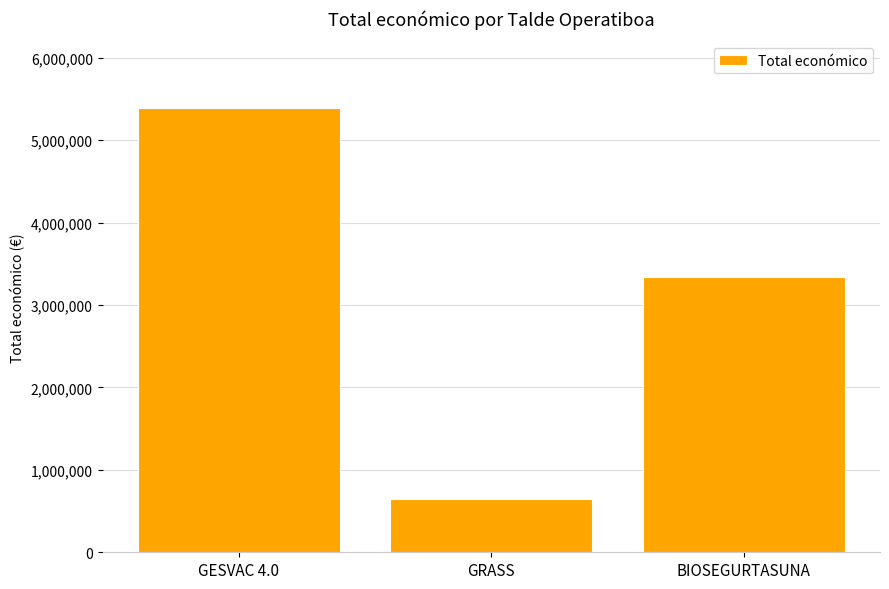

What is the sum of all values?

9374186